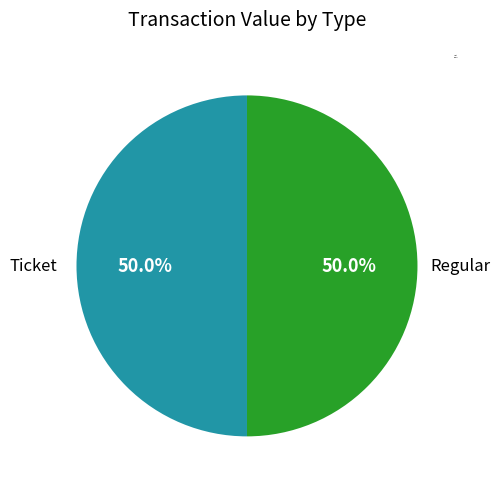

The Ticket slice represents 13% of the pie. True or false?

False